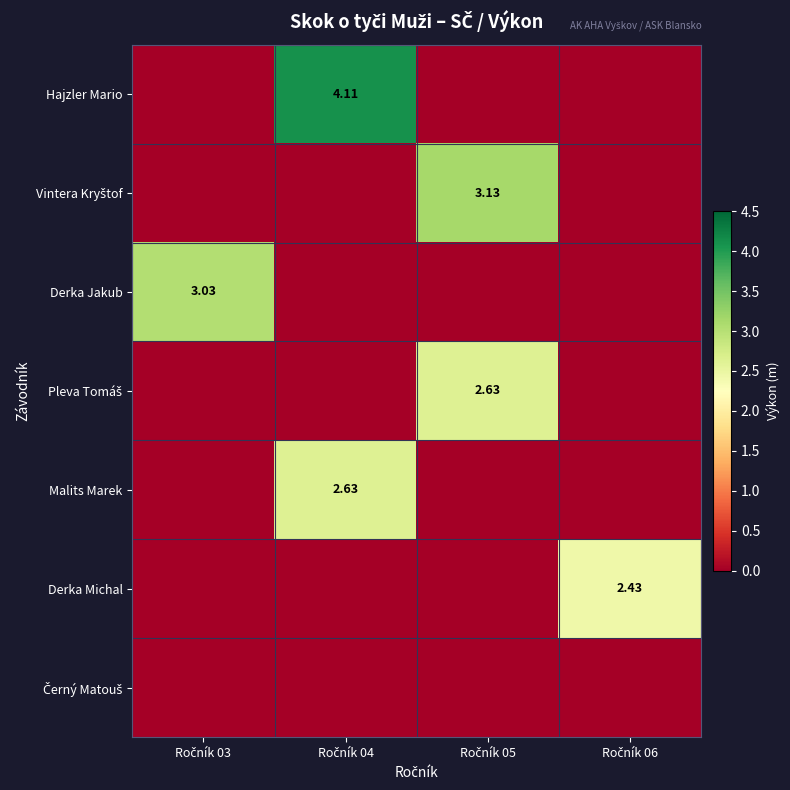

Which category has the highest value in the Vintera Kryštof series?

Ročník 05